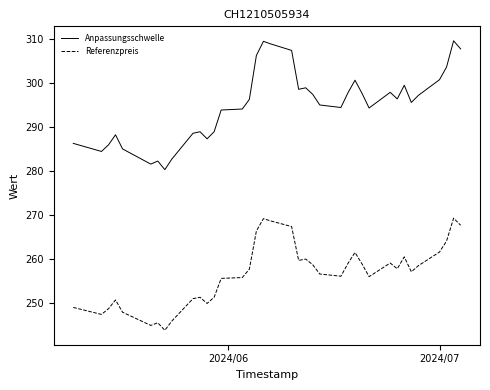

Which series has the largest total across all categories?

Anpassungsschwelle